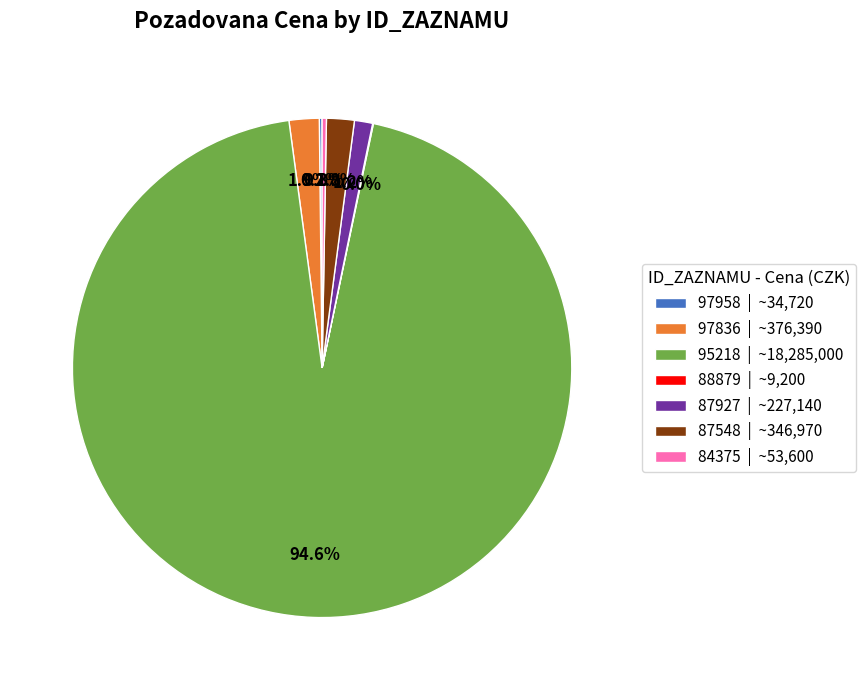

What is the largest slice in the pie chart?

95218